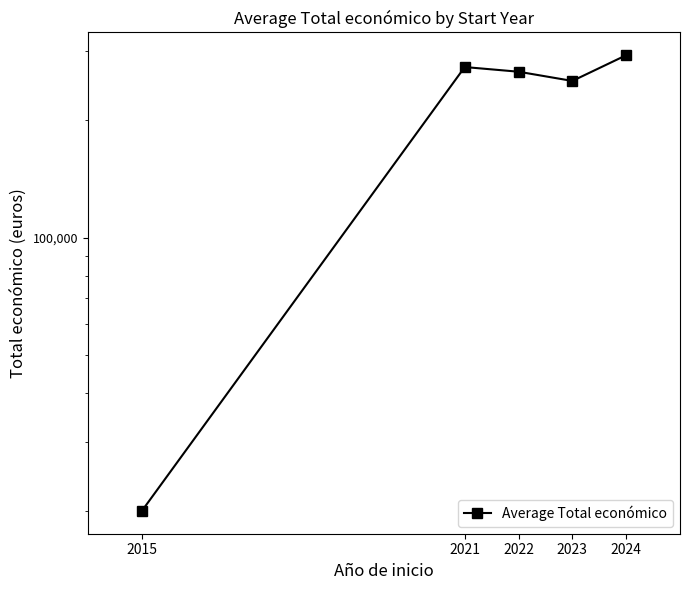

How many categories are shown in the chart?

5